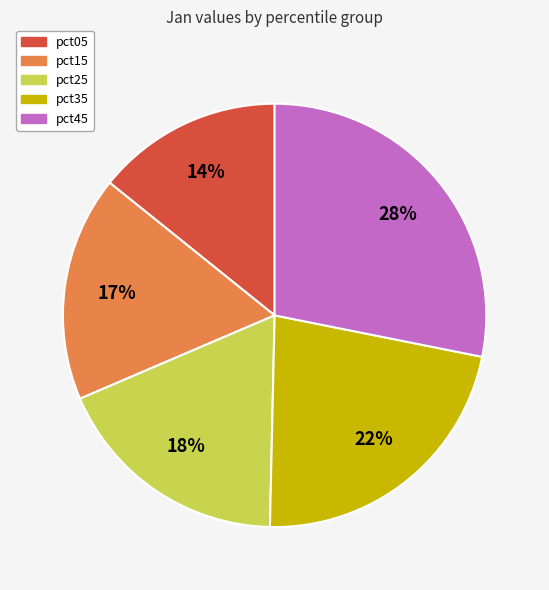

How many slices are in this pie chart?

5